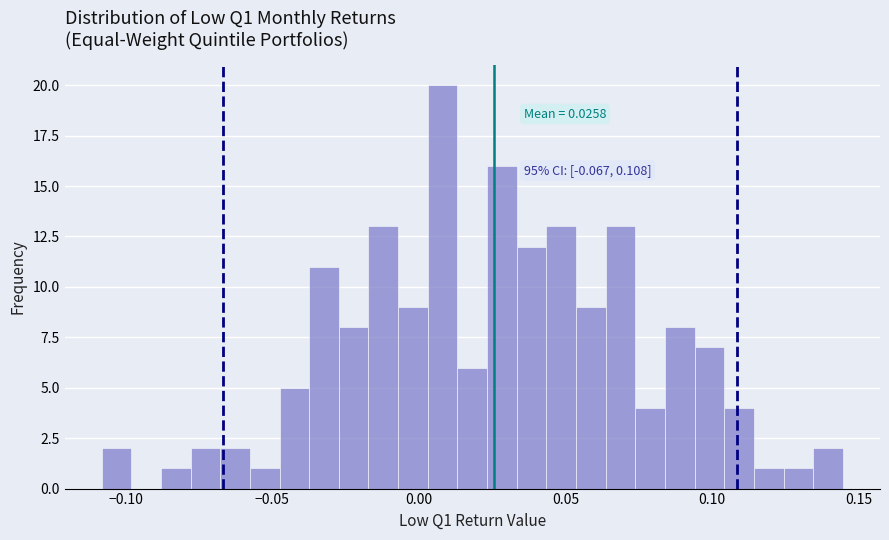

Around what value on the x-axis is the tallest bar? Give the approximate position of its centre, as read against the axis.

0.010